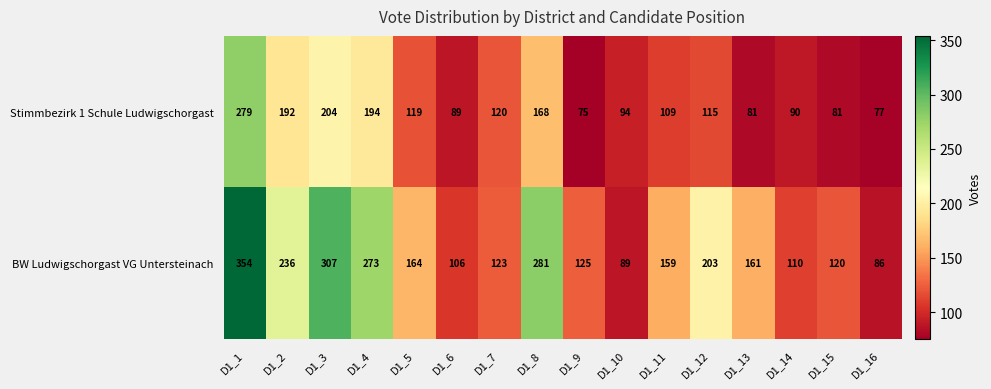

Rank the categories by BW Ludwigschorgast VG Untersteinach value from lowest to highest.

D1_16, D1_10, D1_6, D1_14, D1_15, D1_7, D1_9, D1_11, D1_13, D1_5, D1_12, D1_2, D1_4, D1_8, D1_3, D1_1